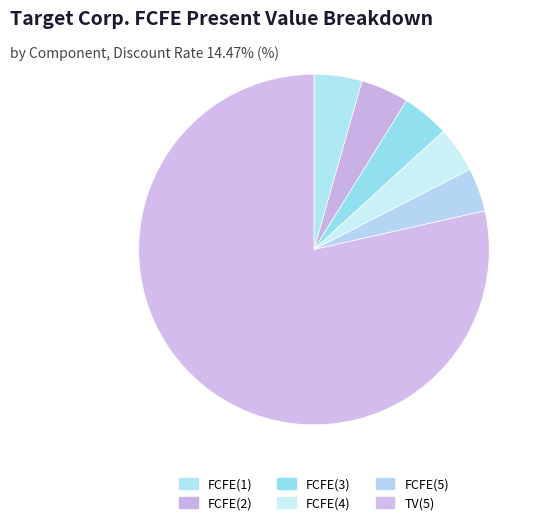

How many segments does this pie chart have?

6